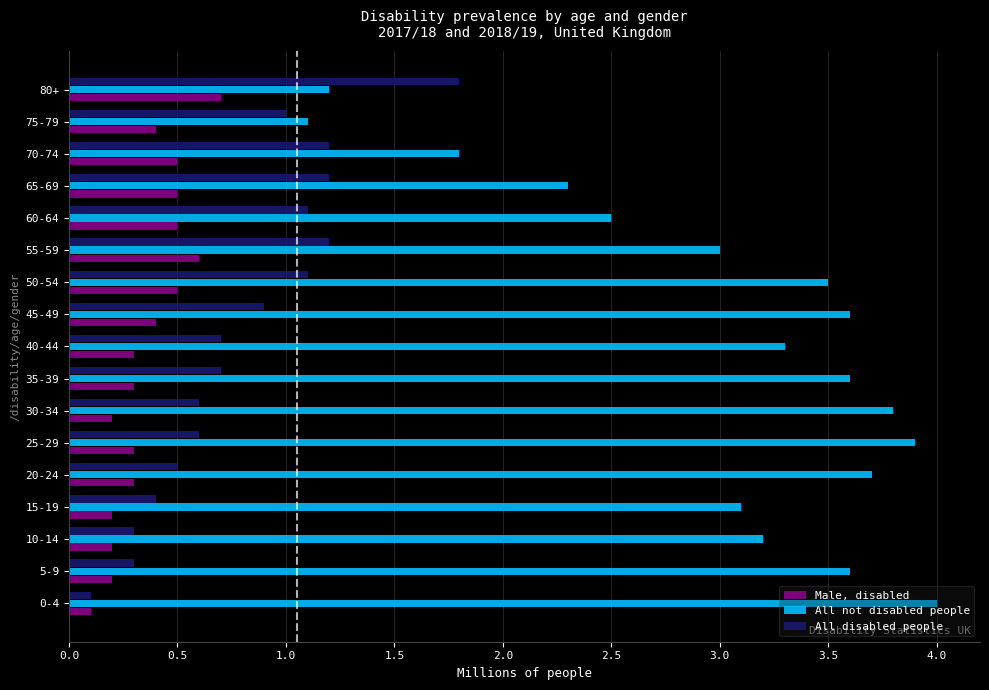

At 5-9, list the series in order from largest to smallest.

All not disabled people, All disabled people, Male, disabled